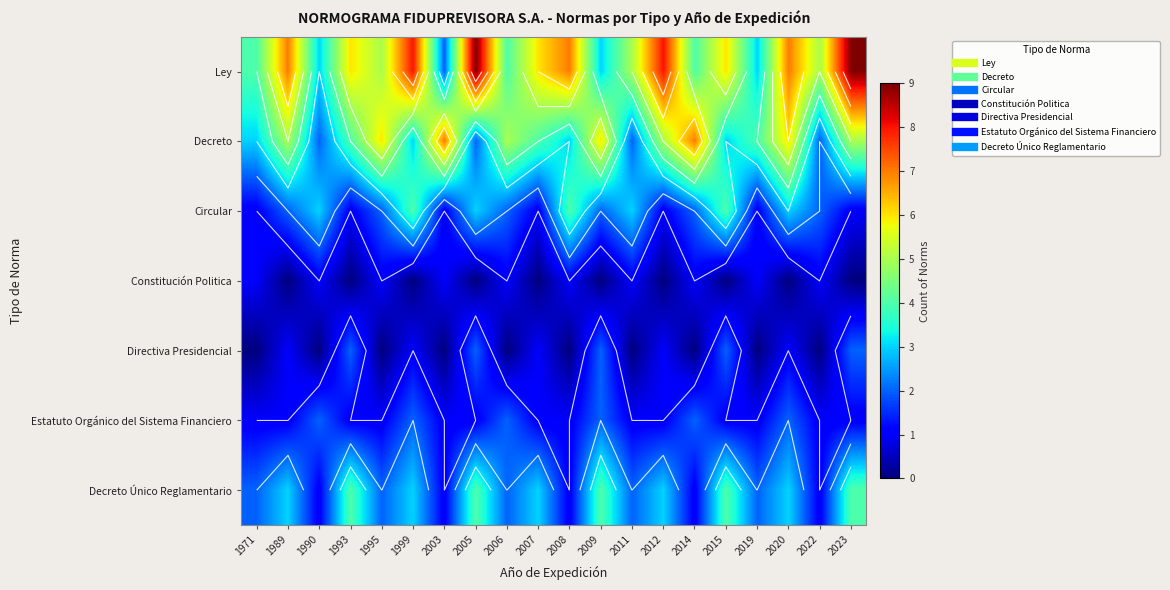

What is the difference between the highest and lowest values at 1971?

4